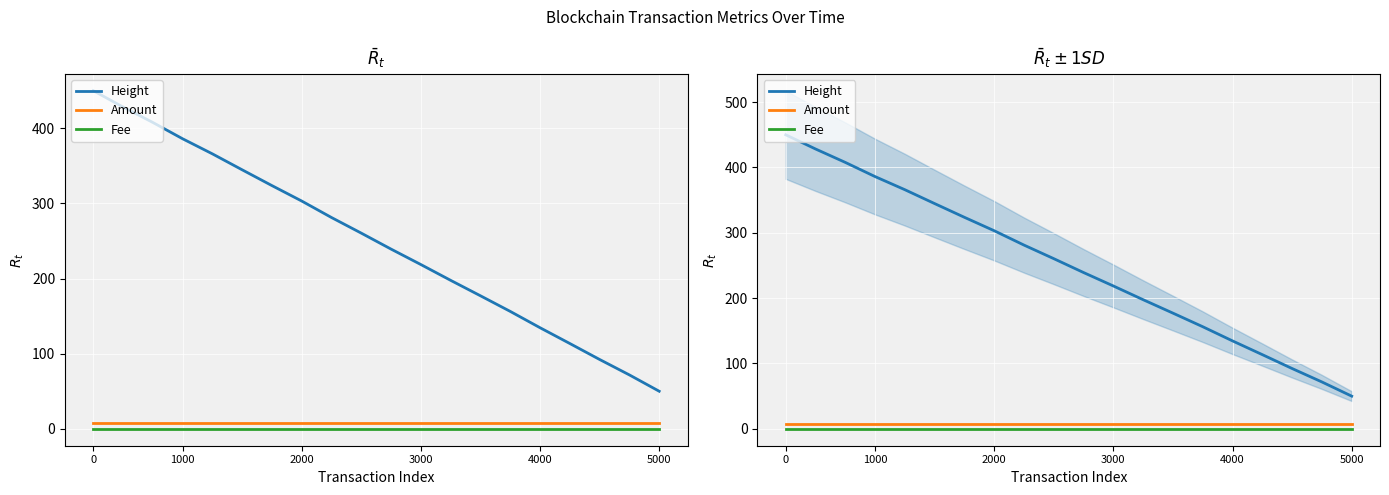

Is the value of Fee at 14 greater than the value of Height at 3000?

No